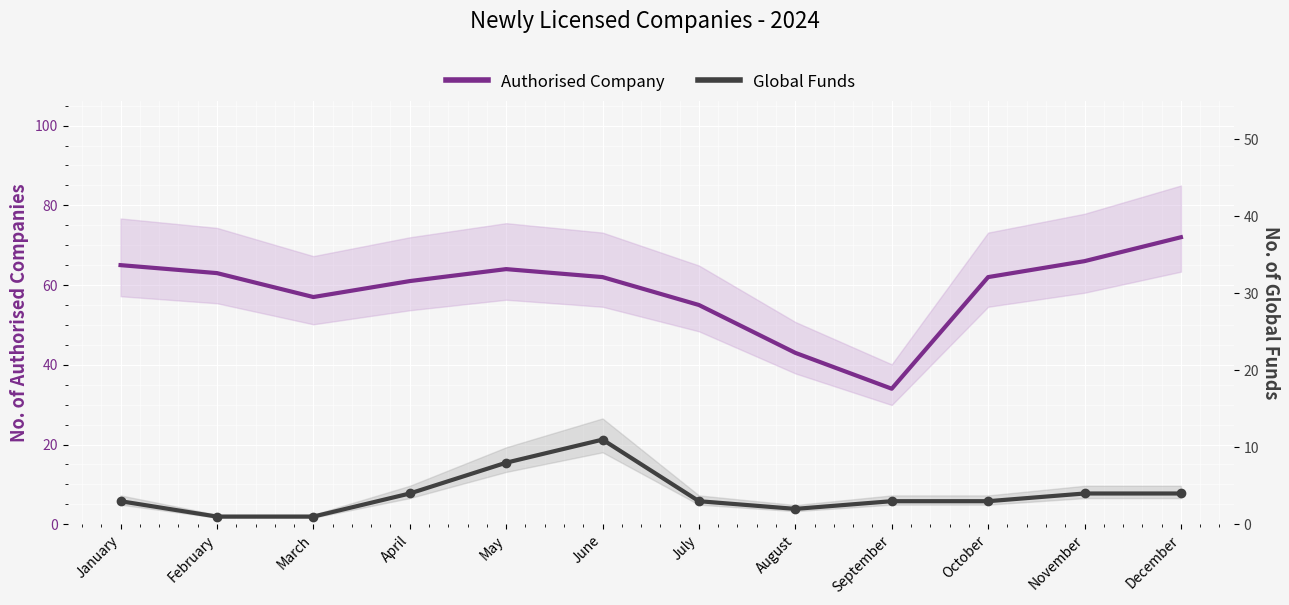

What value does the Global Funds series have at June?

11